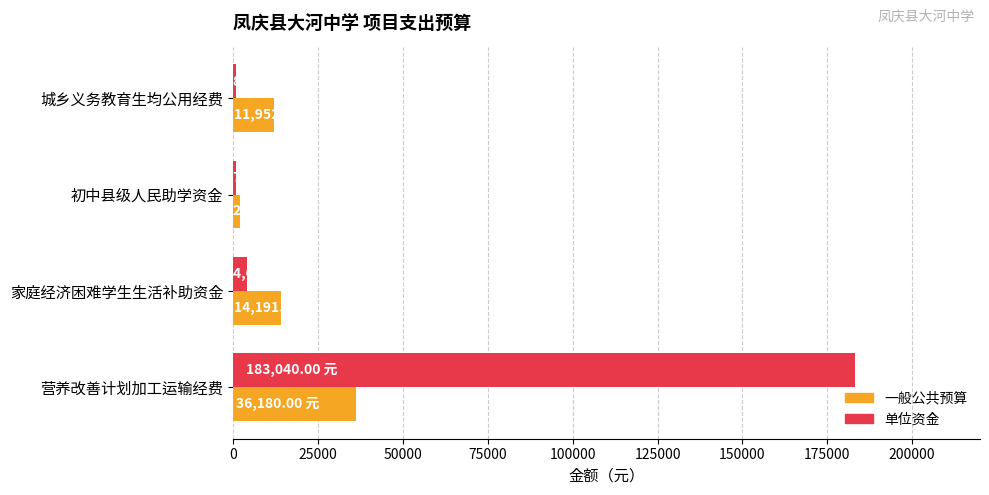

Rank the series by their maximum value, from lowest to highest.

一般公共预算, 单位资金